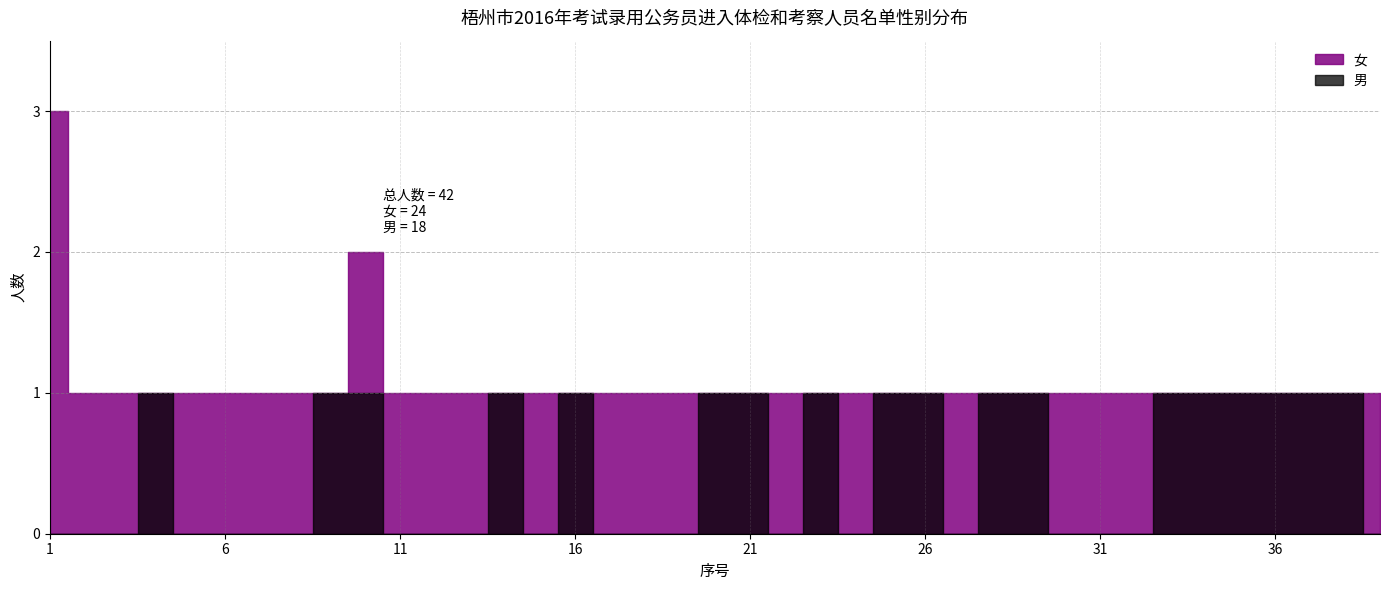

How many interior local peaks does the 女 series have?

4